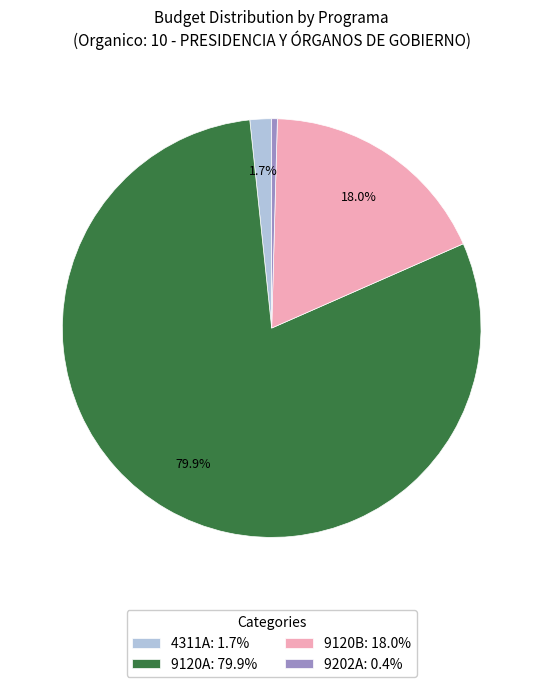

Which has a higher value, 9120B: 18.0% or 9120A: 79.9%?

9120A: 79.9%